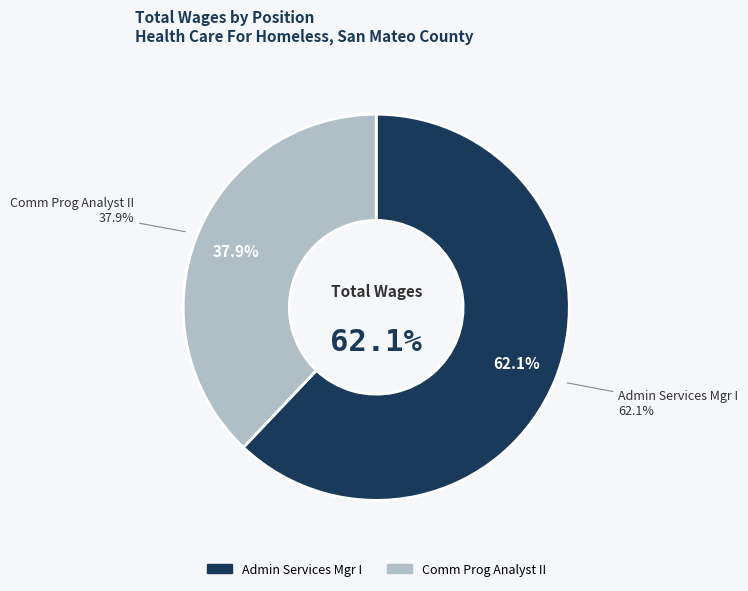

To the nearest percent, what portion does Admin Services Mgr I represent?

62%